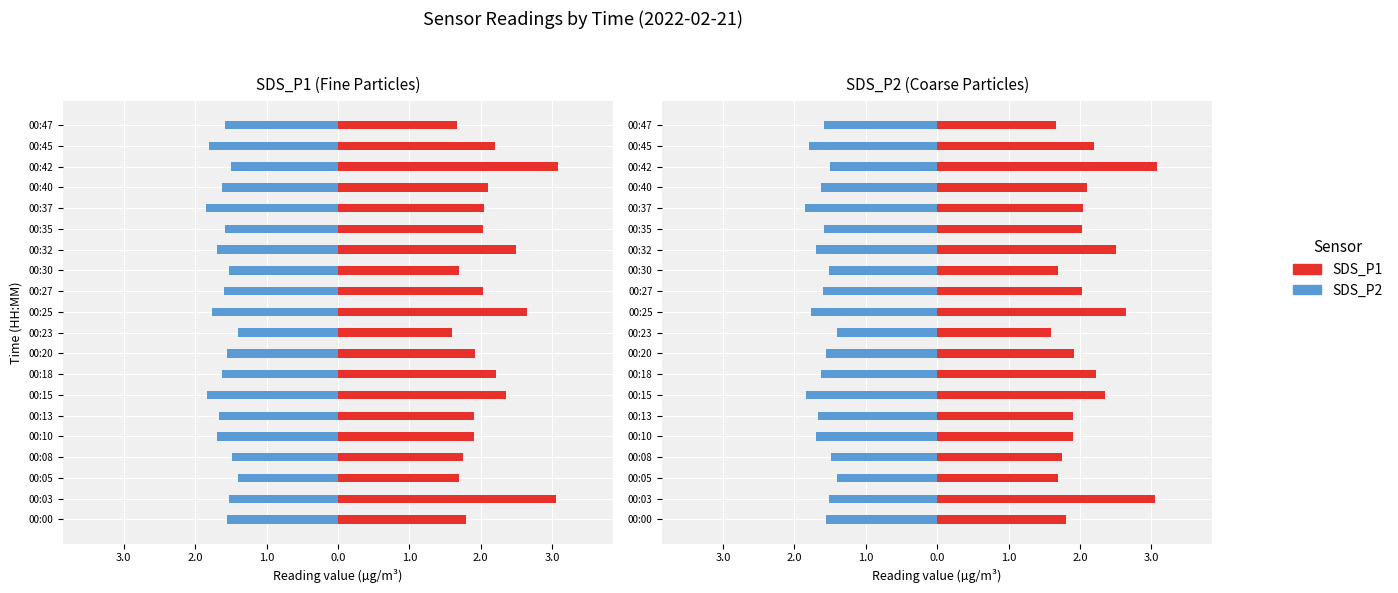

Which series has the largest total across all categories?

SDS_P1